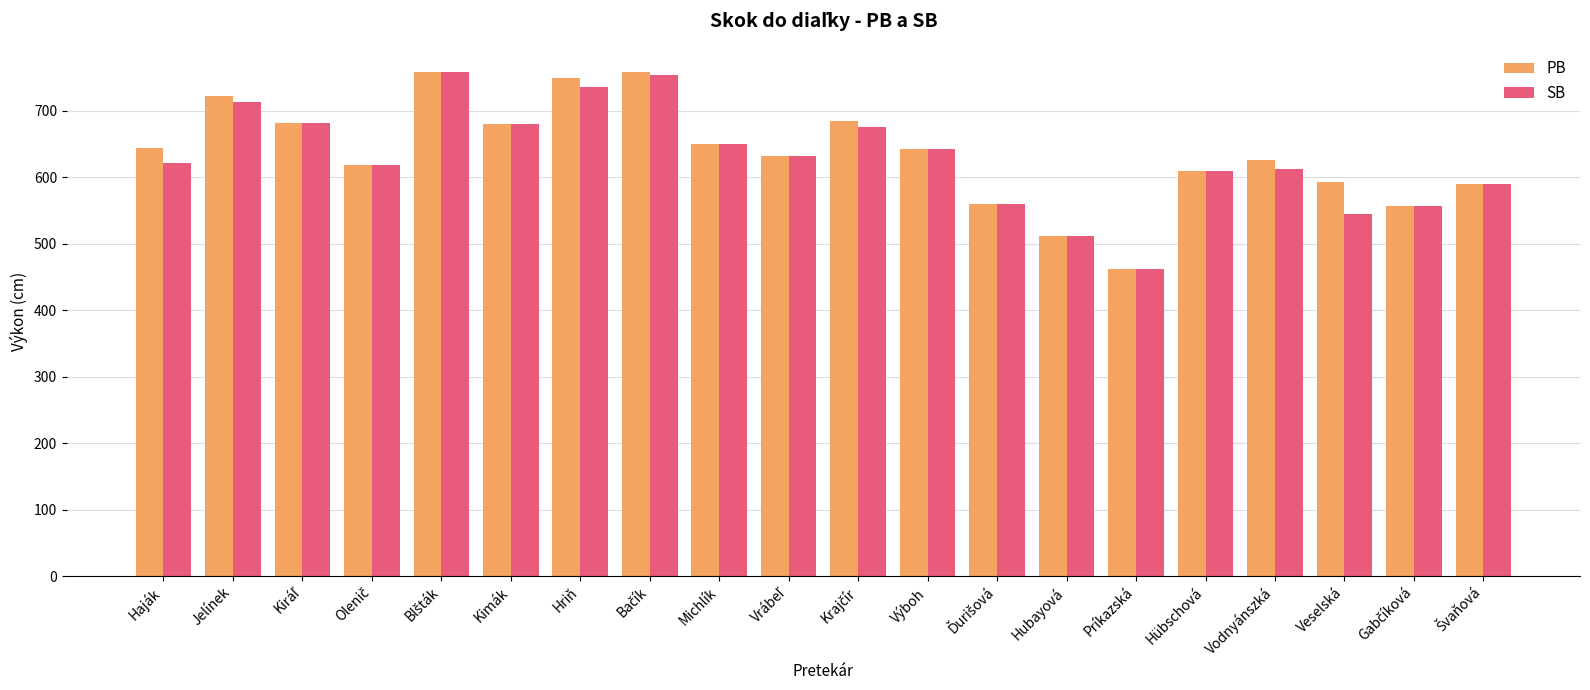

At how many categories does at least one series exceed 662?

7